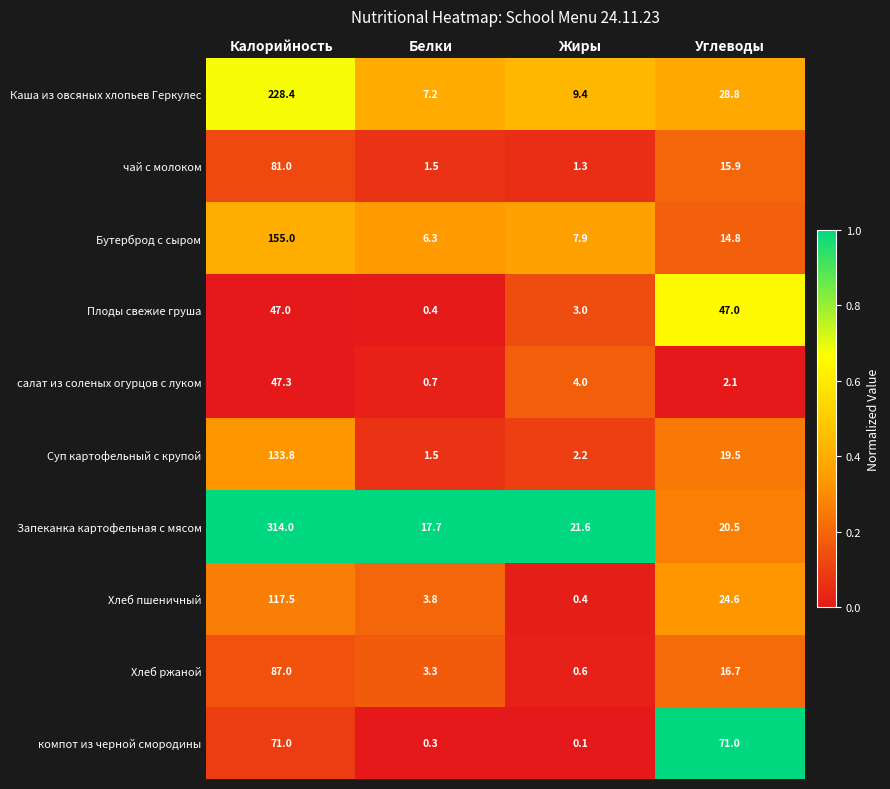

Which series has the widest spread of values?

Запеканка картофельная с мясом